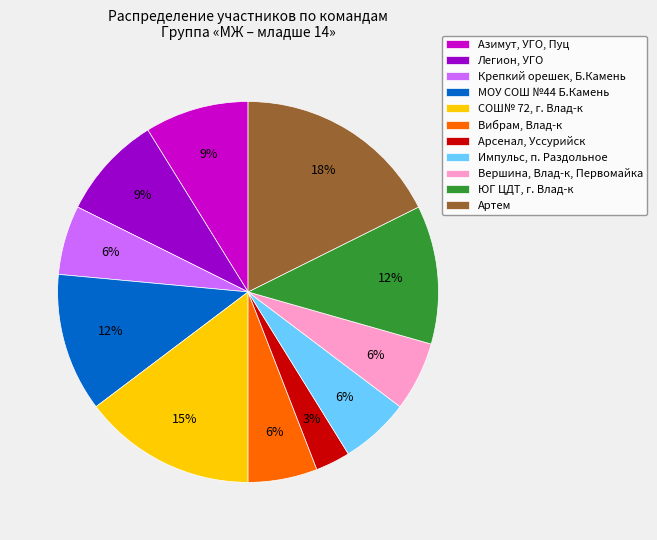

Is there any slice that represents more than half of the pie?

No